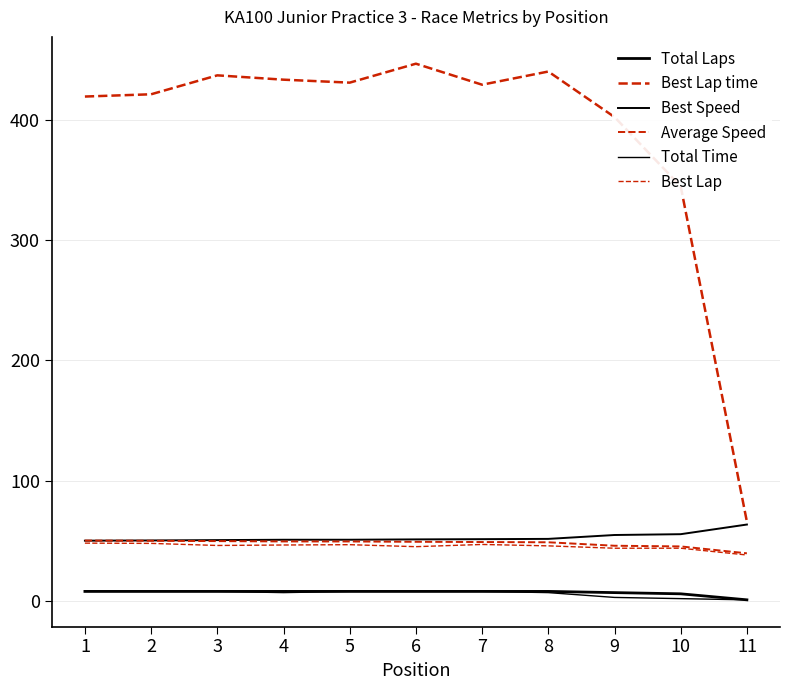

Which series has the widest spread of values?

Best Lap time